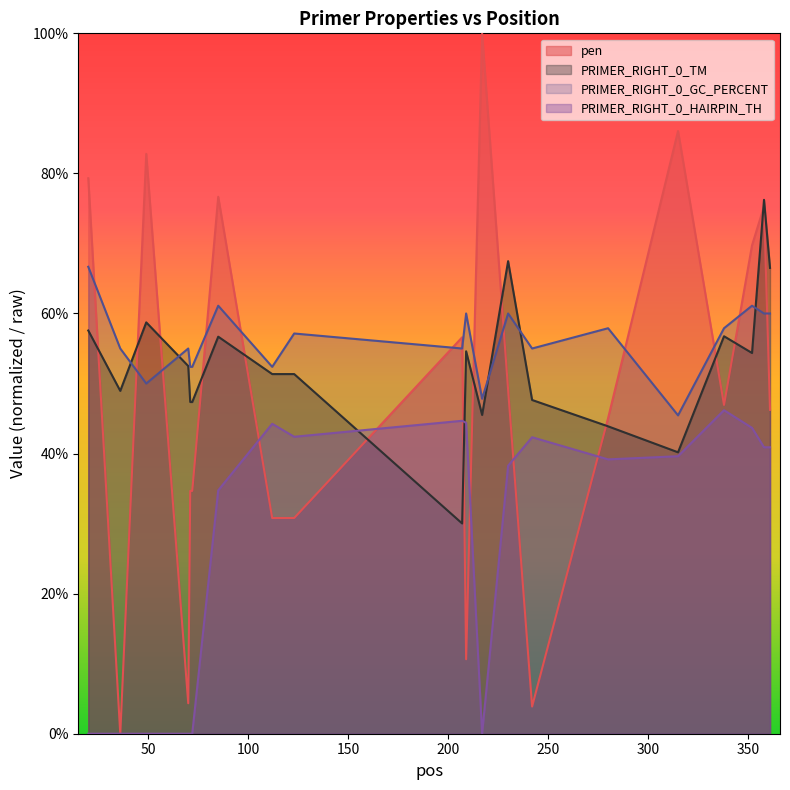

Which series has the largest range (max minus min)?

pen